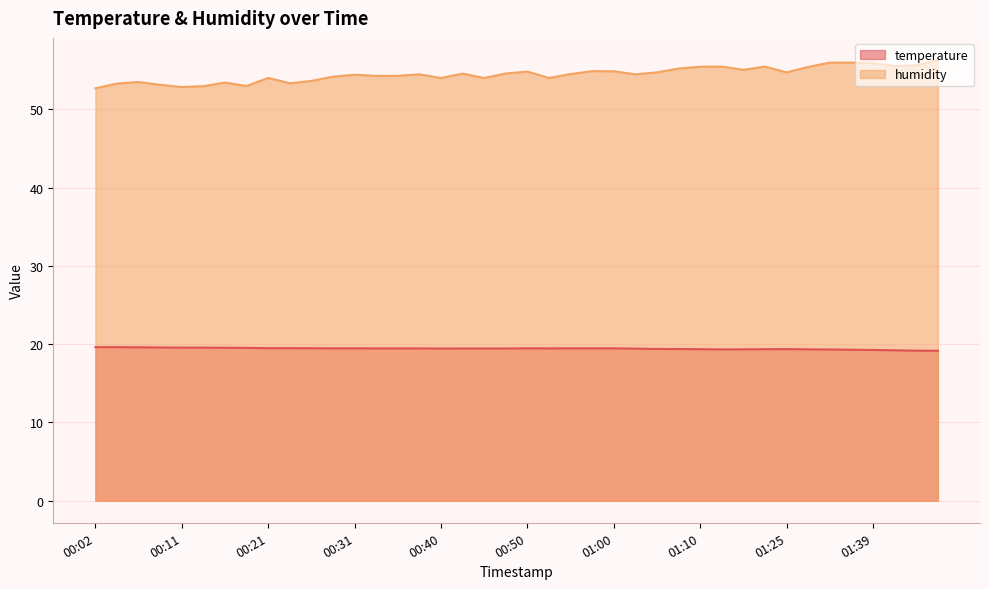

In temperature, how many points are higher than both neighbors (excluding endpoints)?

2